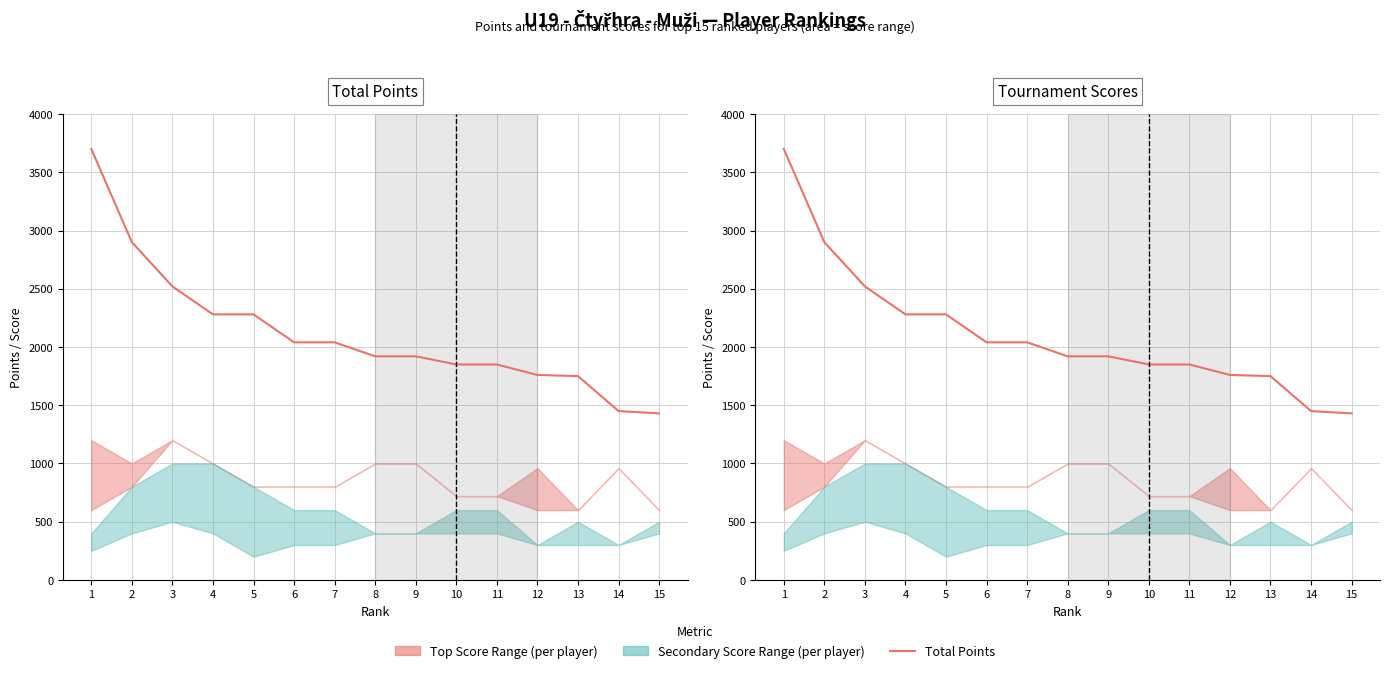

List the labels in order of value, largest first.

1, 2, 3, 4, 5, 6, 7, 8, 9, 10, 11, 12, 13, 14, 15